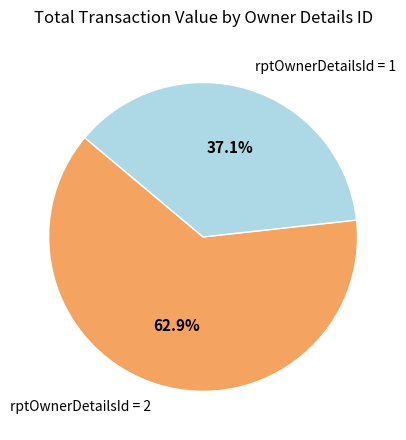

Is there a majority slice in this chart?

Yes